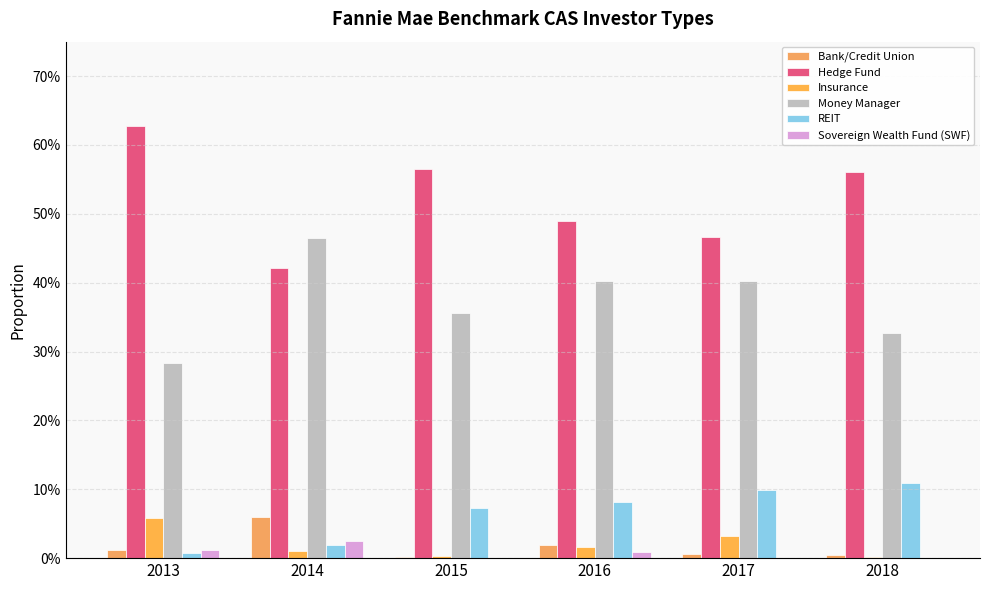

Are the bars grouped side by side (vs. stacked)?

Yes